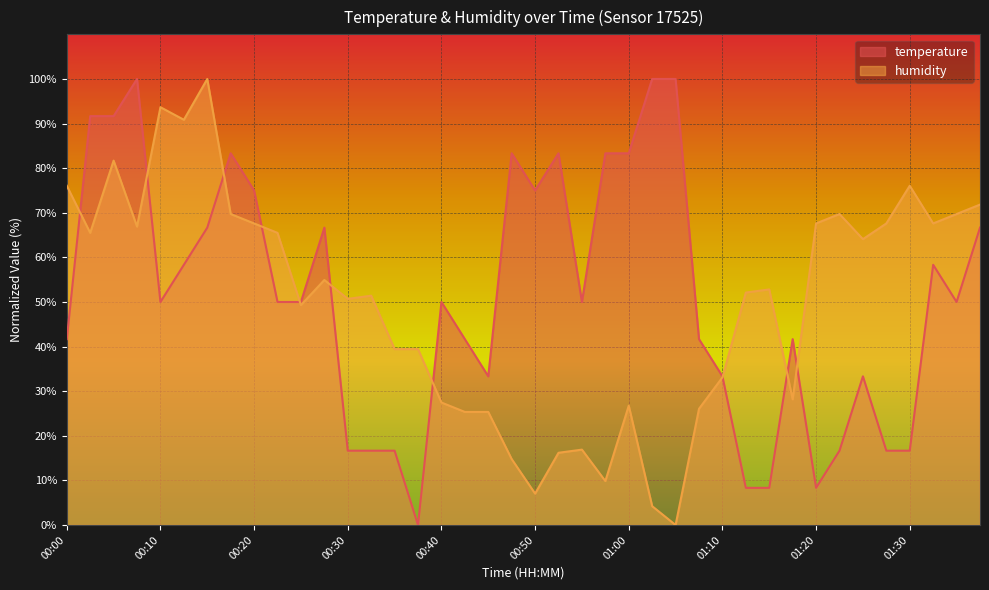

How many positive values does the temperature series have?

39